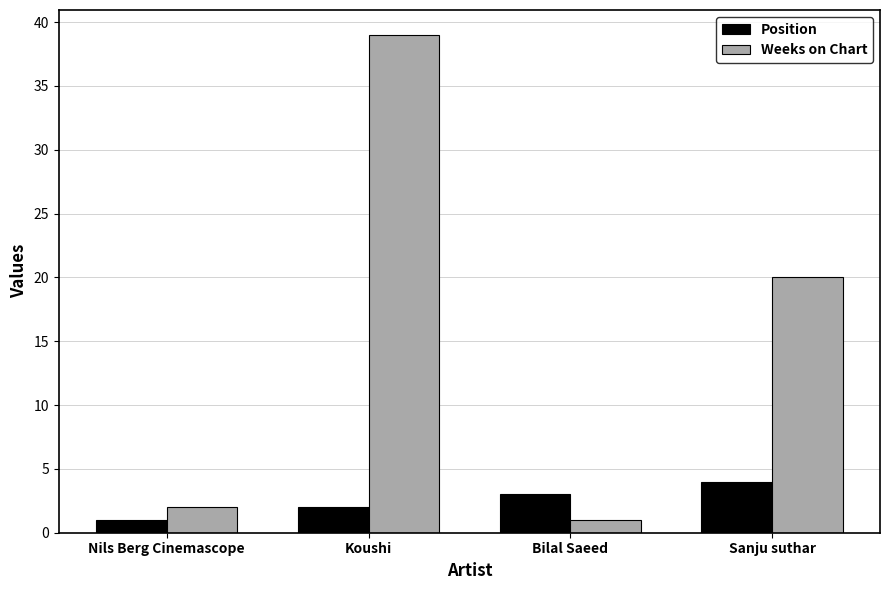

What is the approximate value of Position at Nils Berg Cinemascope?

1